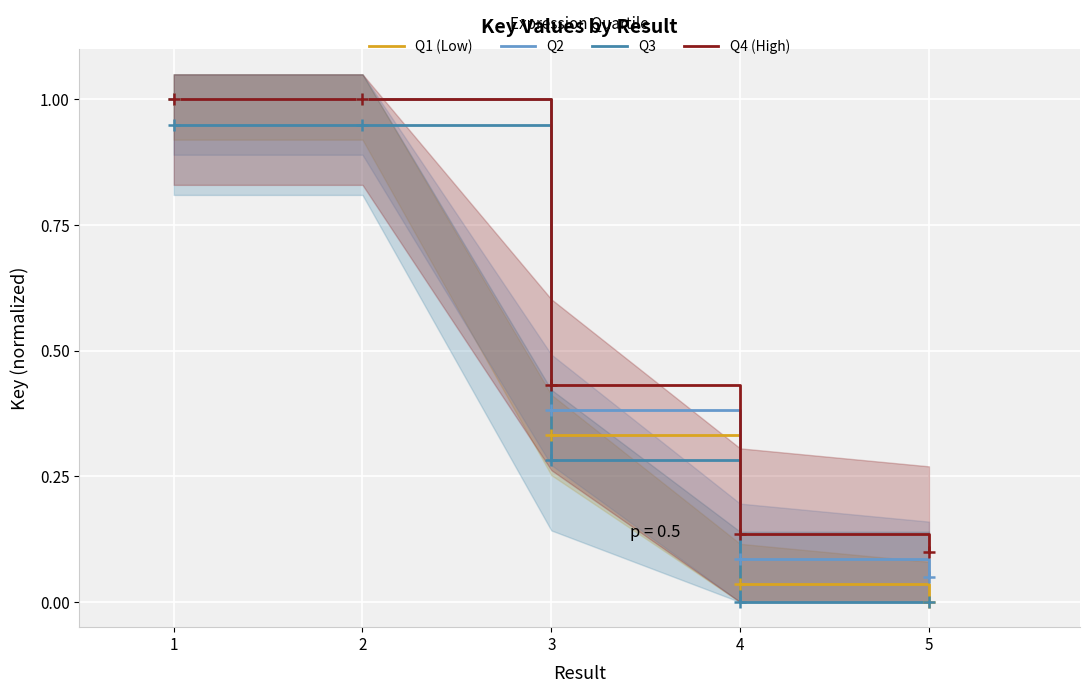

Which has a higher value, 2 or 1?

1